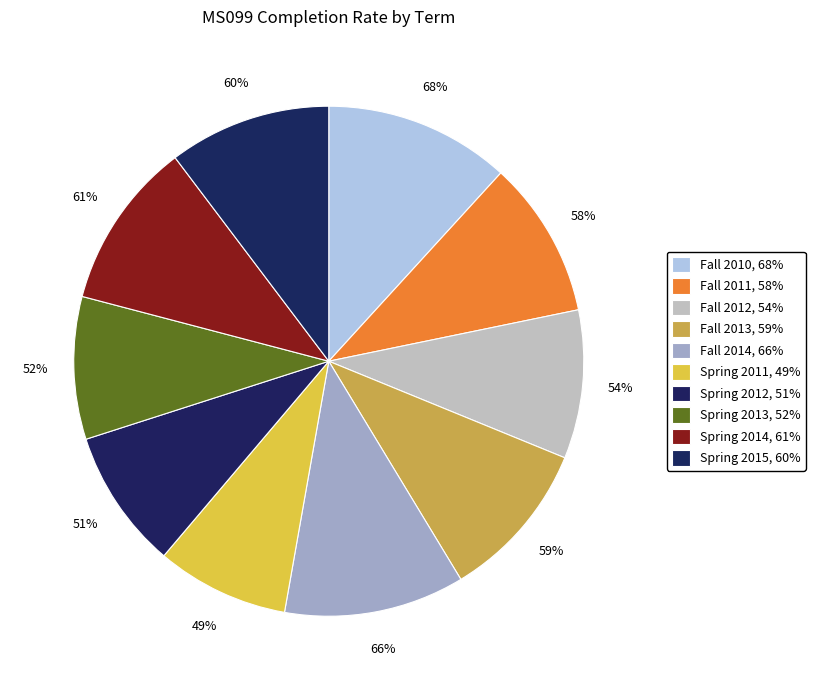

What percentage is NOT represented by Fall 2014?

88.6%